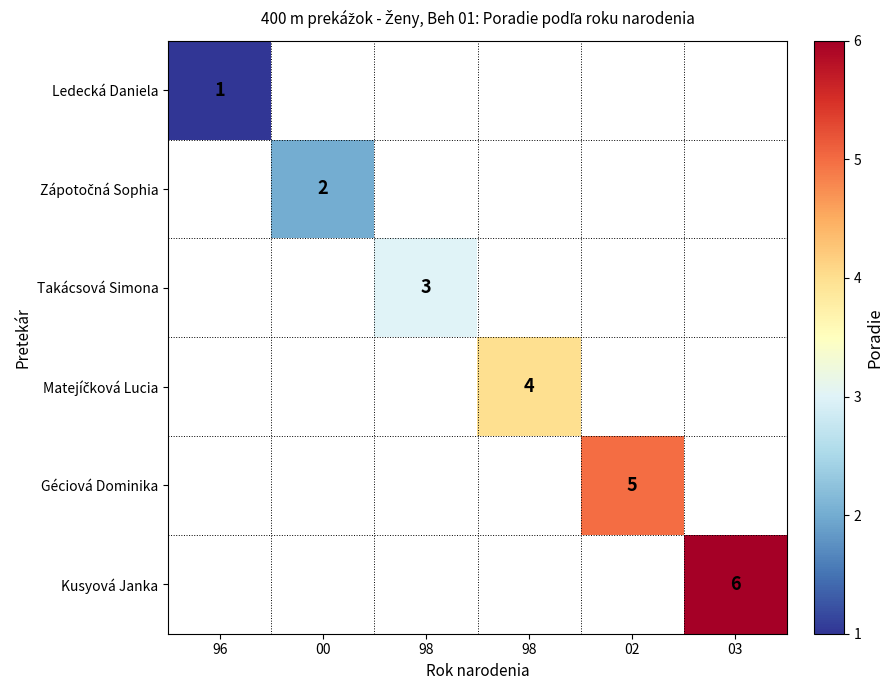

At 00, list the series in order from largest to smallest.

Ledecká Daniela, Zápotočná Sophia, Takácsová Simona, Matejíčková Lucia, Géciová Dominika, Kusyová Janka